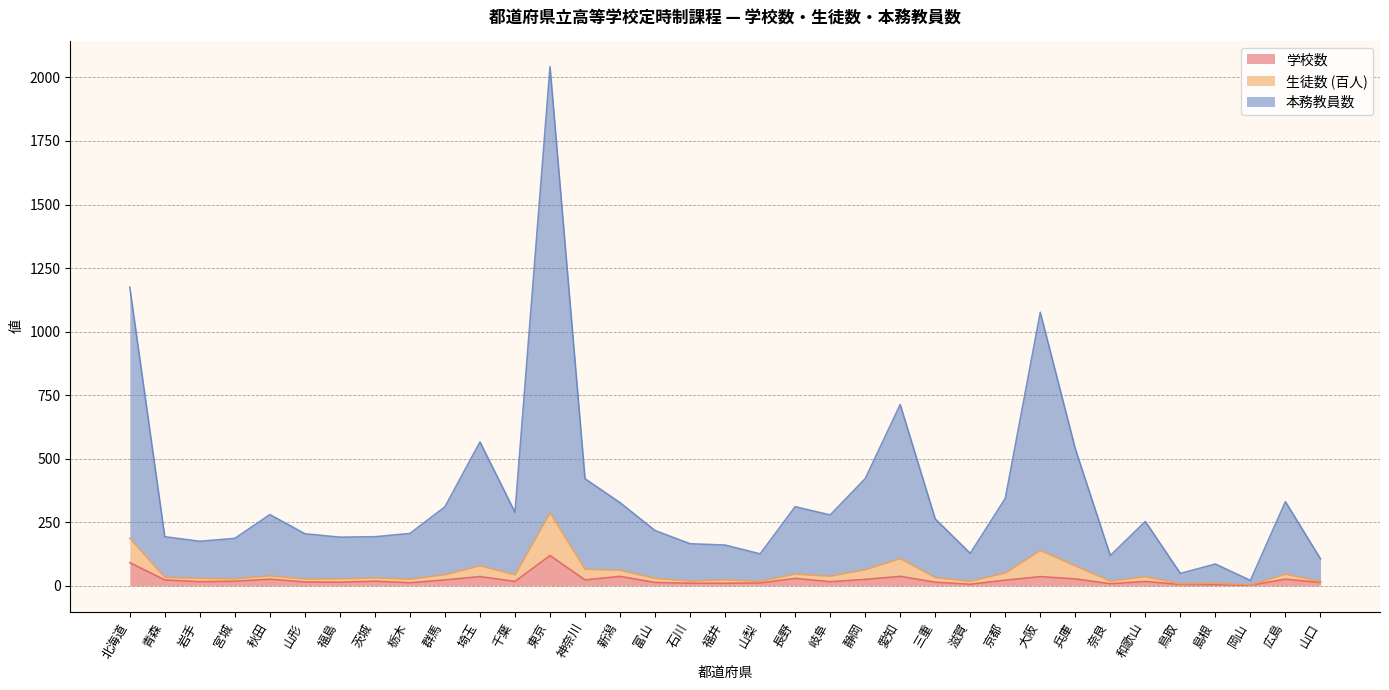

How many lines are shown in the chart?

3